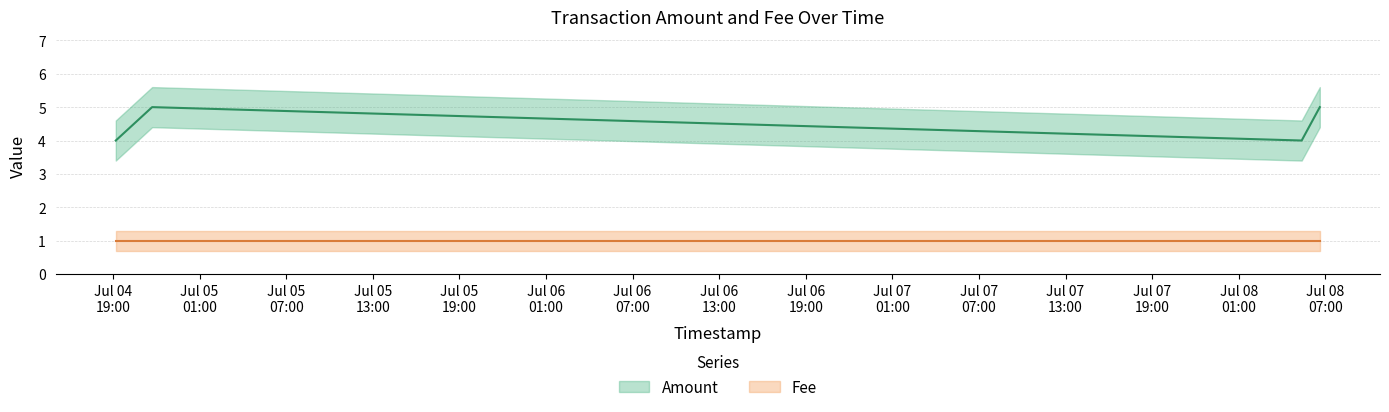

Is it true that the value at 2017-07-08 06:37:00 is 5?

True